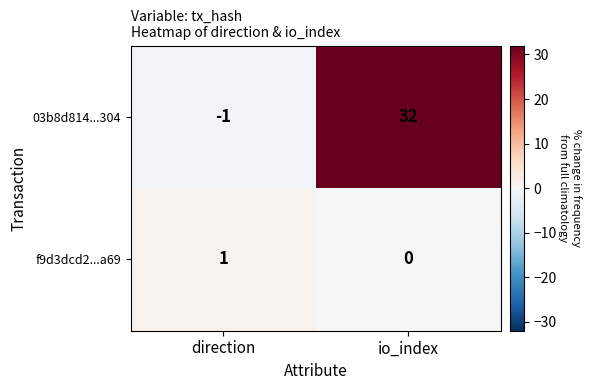

At how many categories does at least one series exceed 30?

1